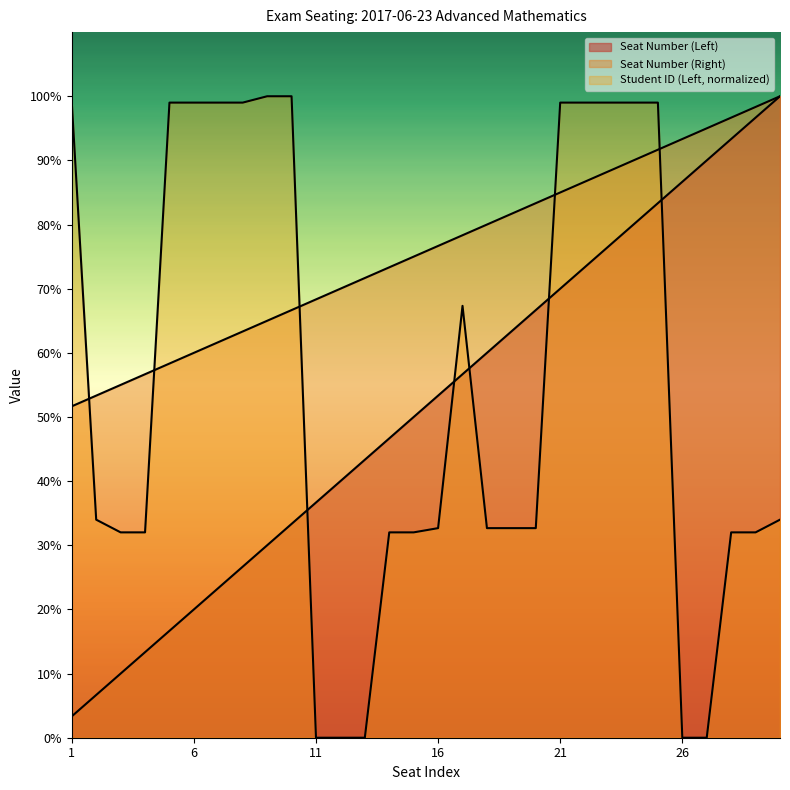

How many lines are shown in the chart?

3